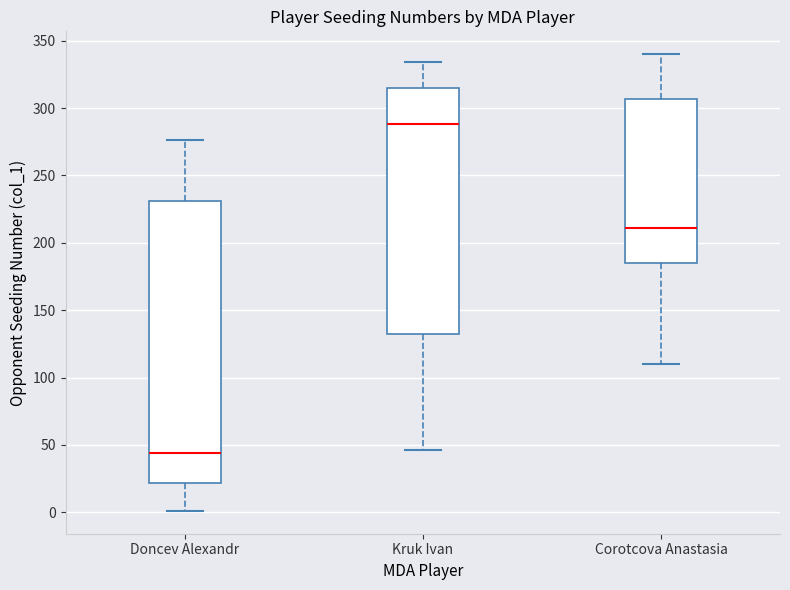

Which box's median line is the highest?

Kruk Ivan